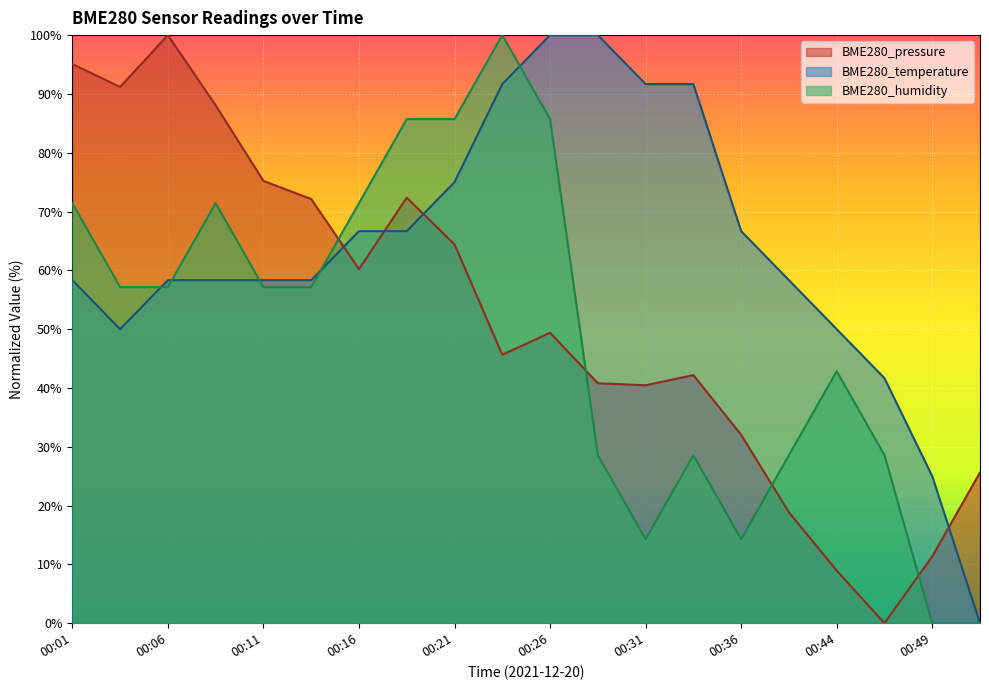

At which label does BME280_temperature first exceed 58?

00:01